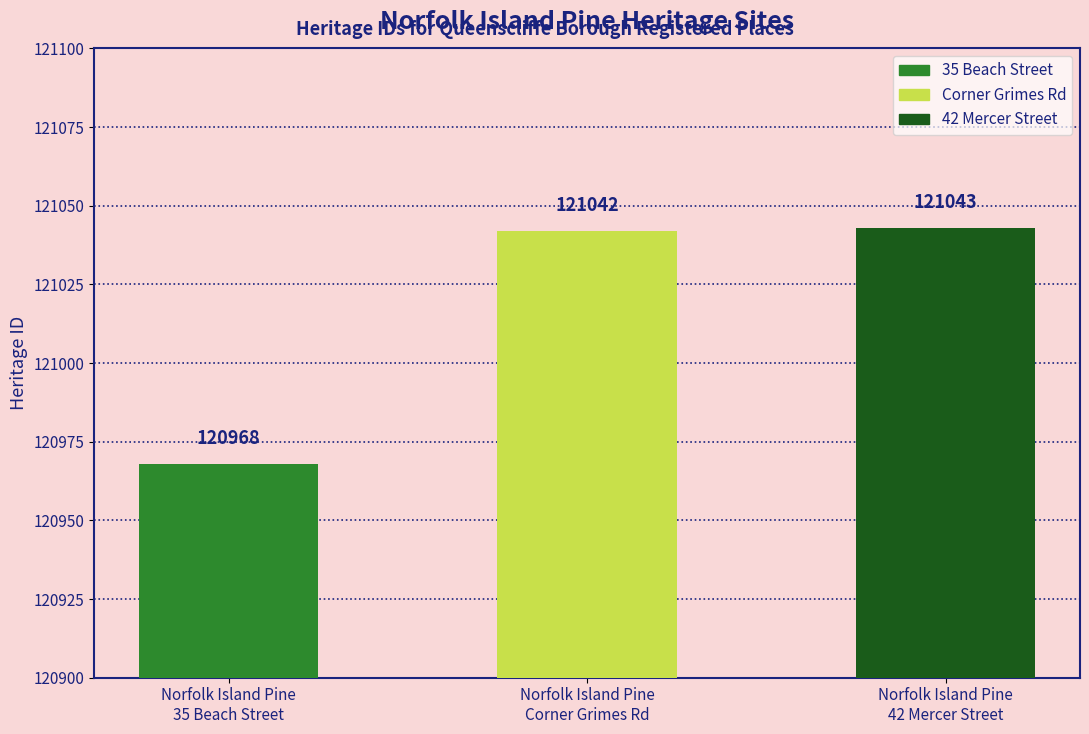

Approximately how many times larger is the value at Norfolk Island Pine
35 Beach Street compared to Norfolk Island Pine
42 Mercer Street?

1.0